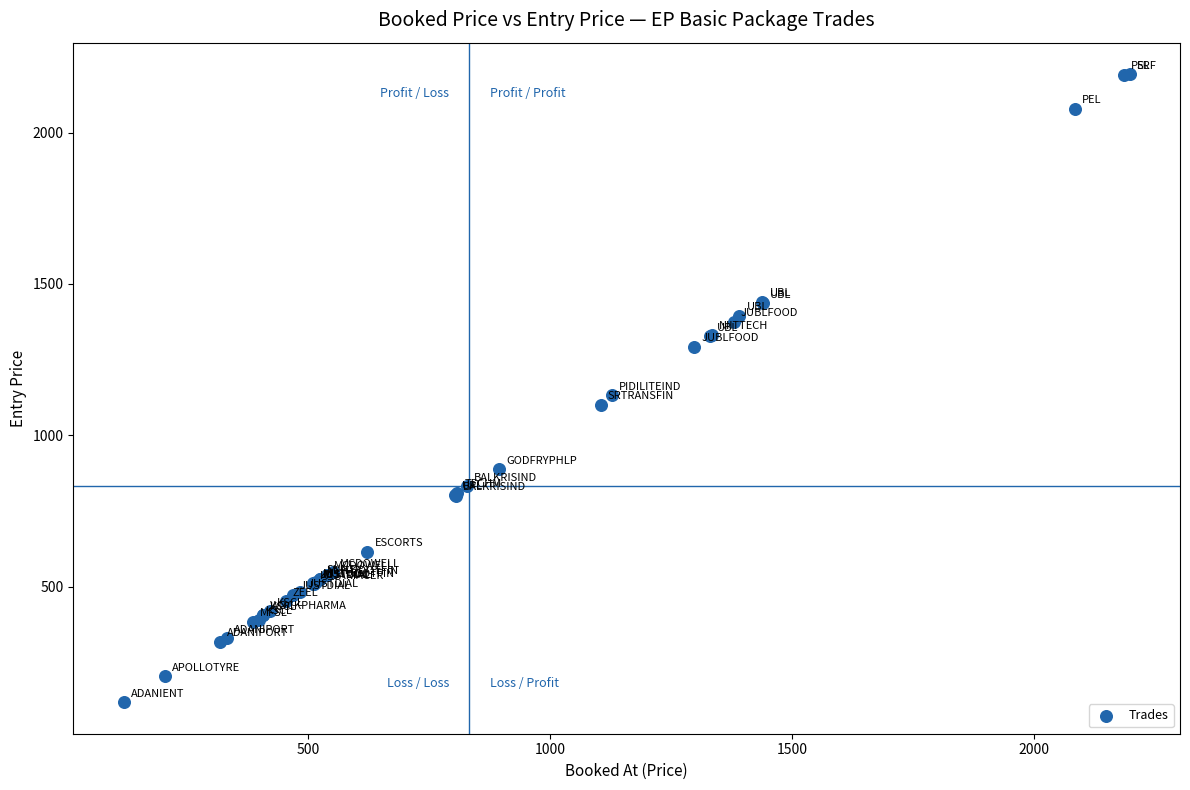

What Y value in the scatter plot is closest to 1155?

1131.9